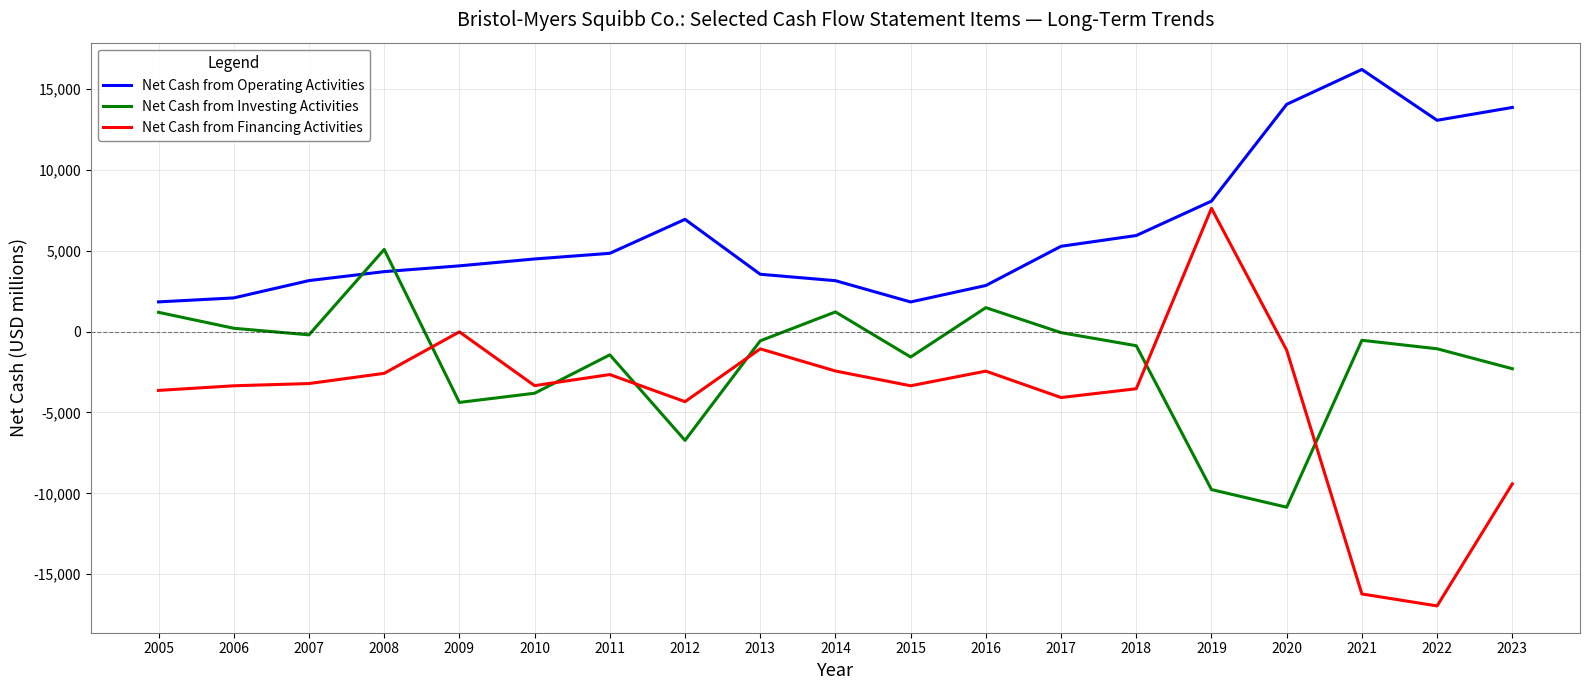

Which series changed the most between 2010 and 2014?

Net Cash from Investing Activities